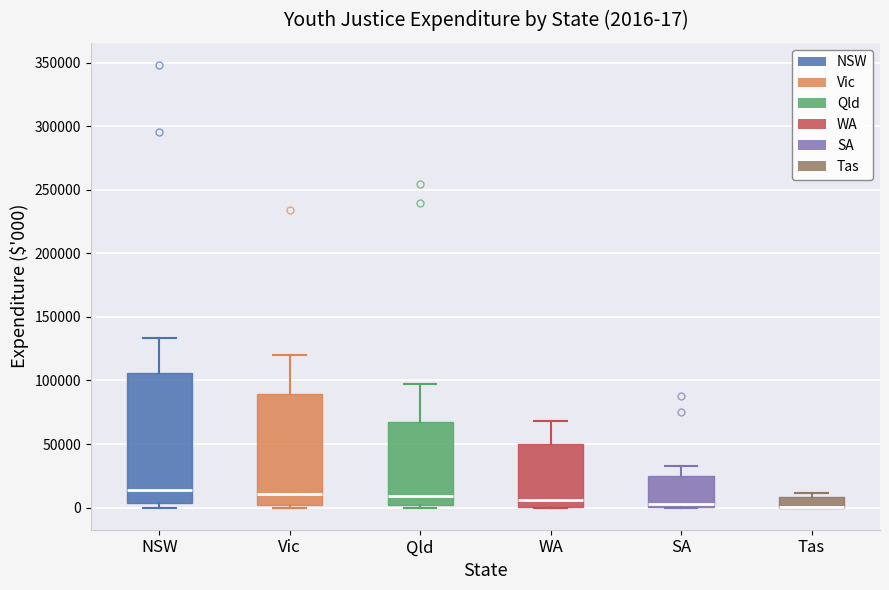

Comparing the boxes themselves (not the whiskers), which one is the tallest?

NSW